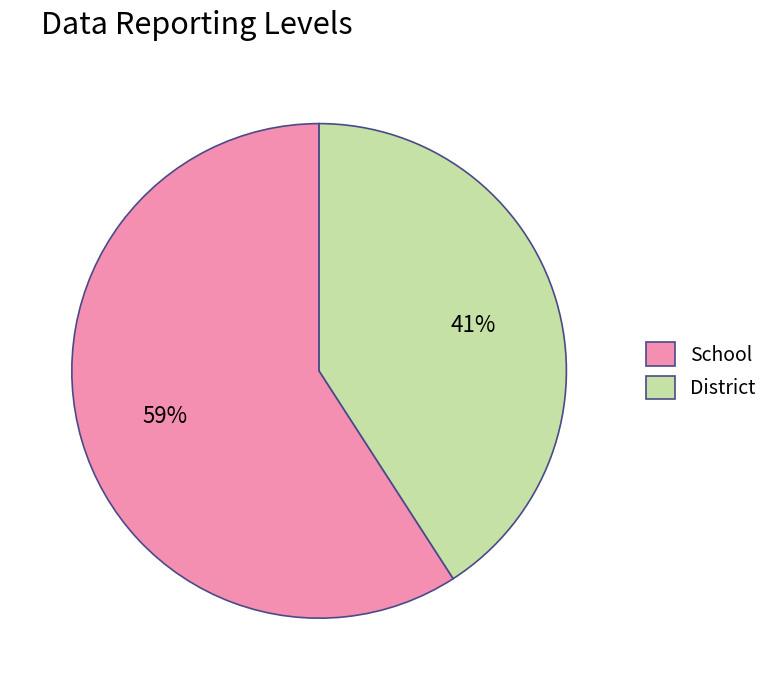

To the nearest percent, what portion does District represent?

41%